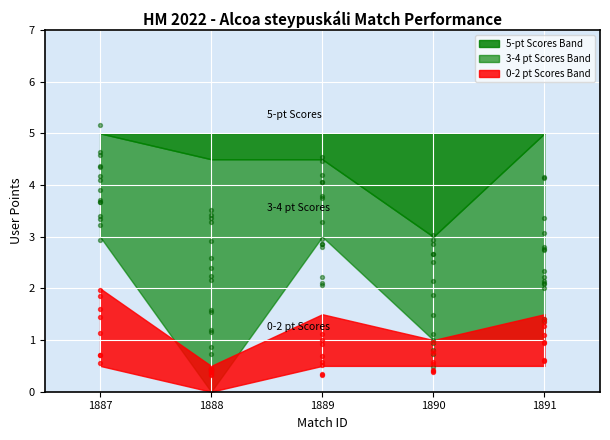

At which category is the sum across all series the highest?

1887